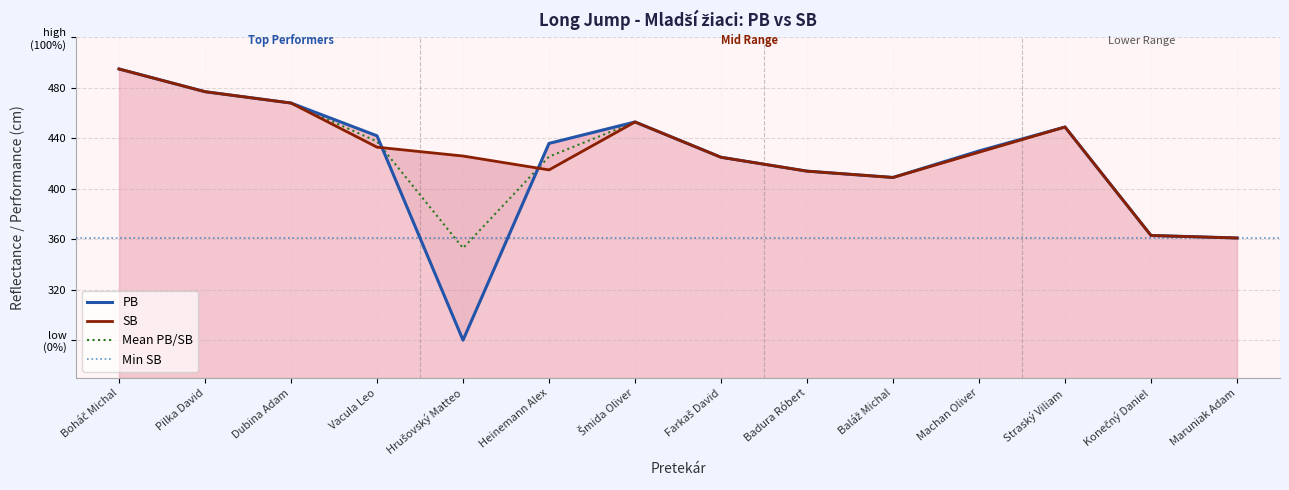

The value of PB at Dubina Adam is 746. True or false?

False